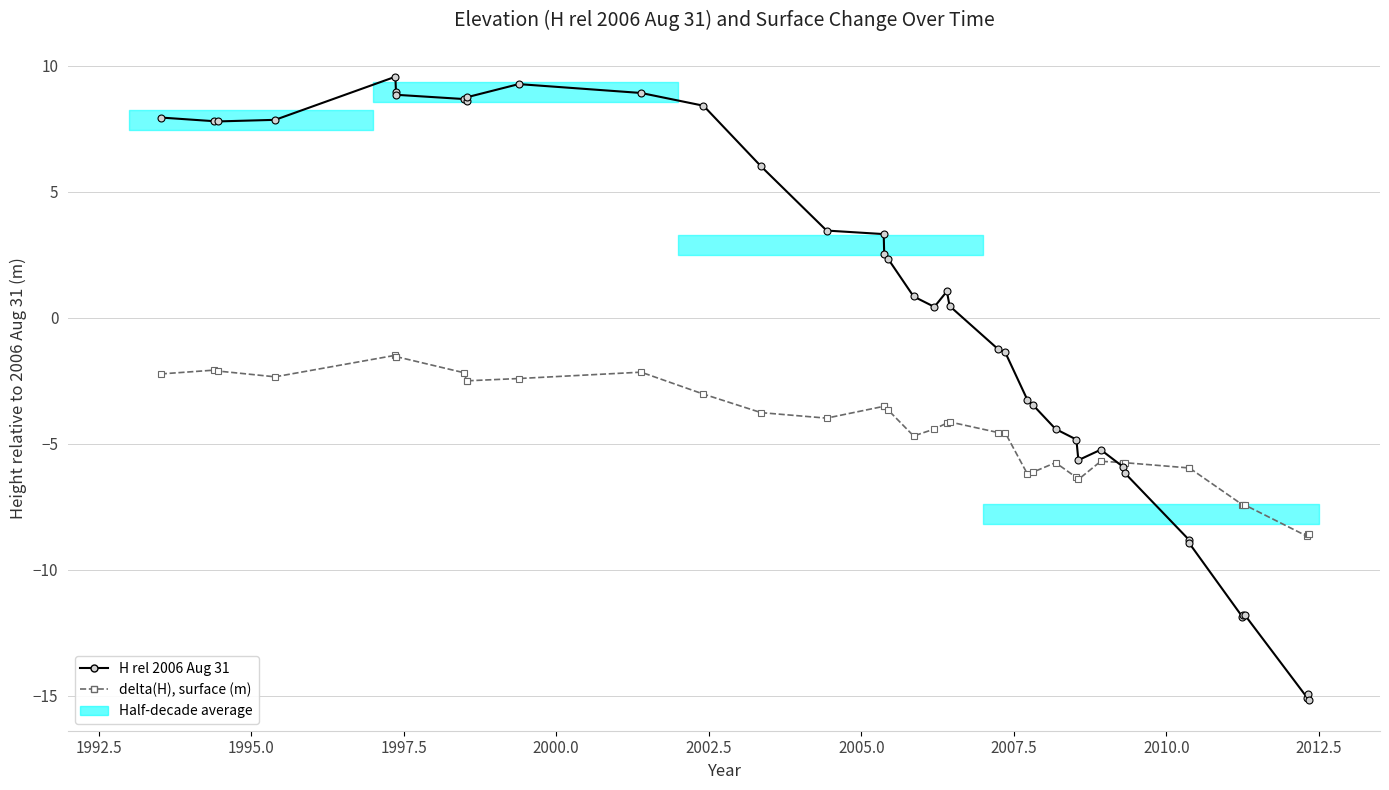

Which series has the largest range (max minus min)?

H rel 2006 Aug 31